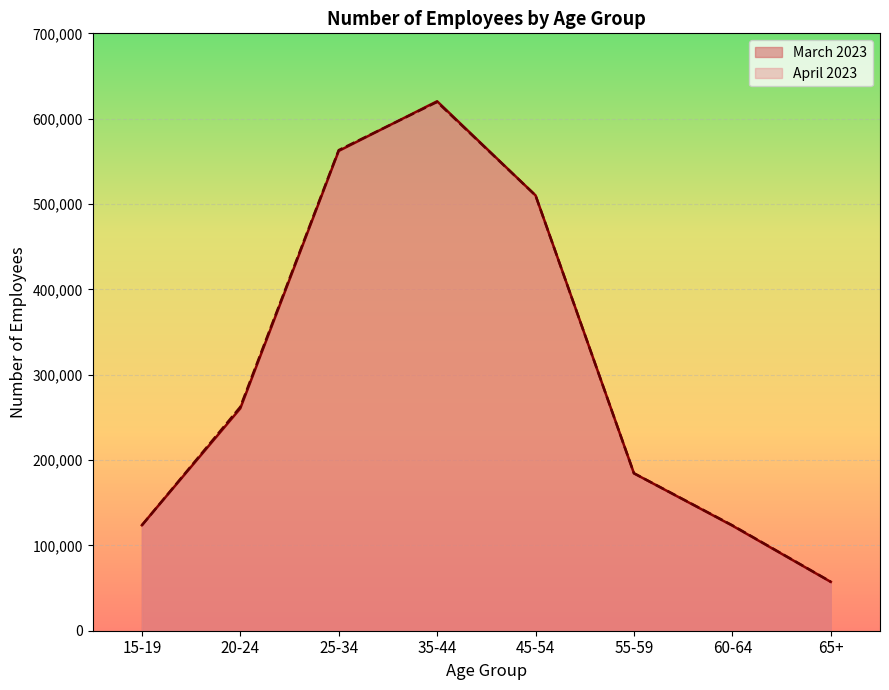

True or false: March 2023 and April 2023 cross at least once.

True